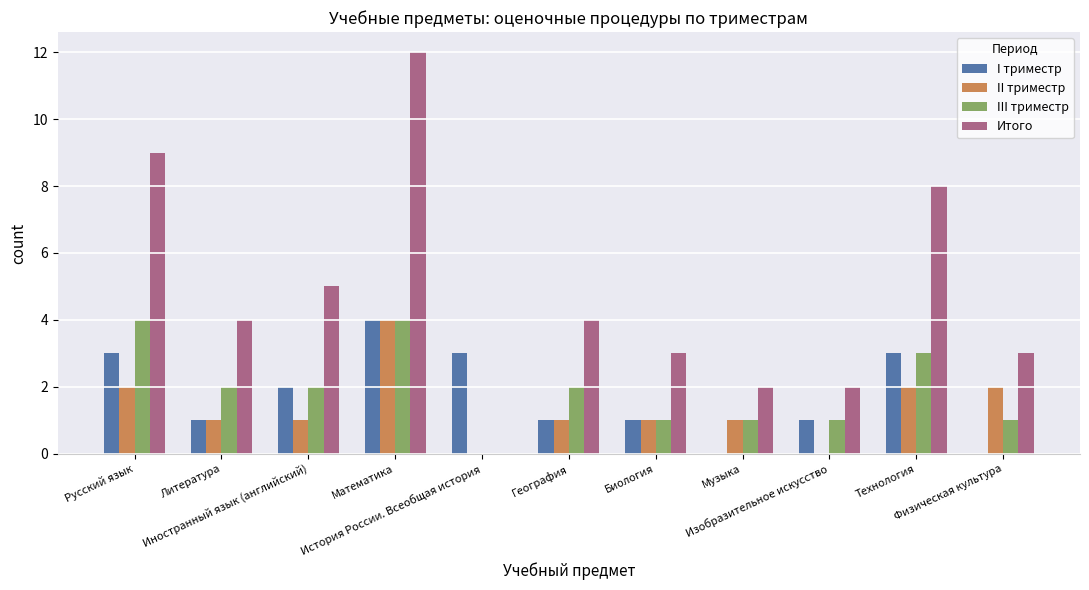

Between Технология and Физическая культура, which series saw the biggest shift?

Итого